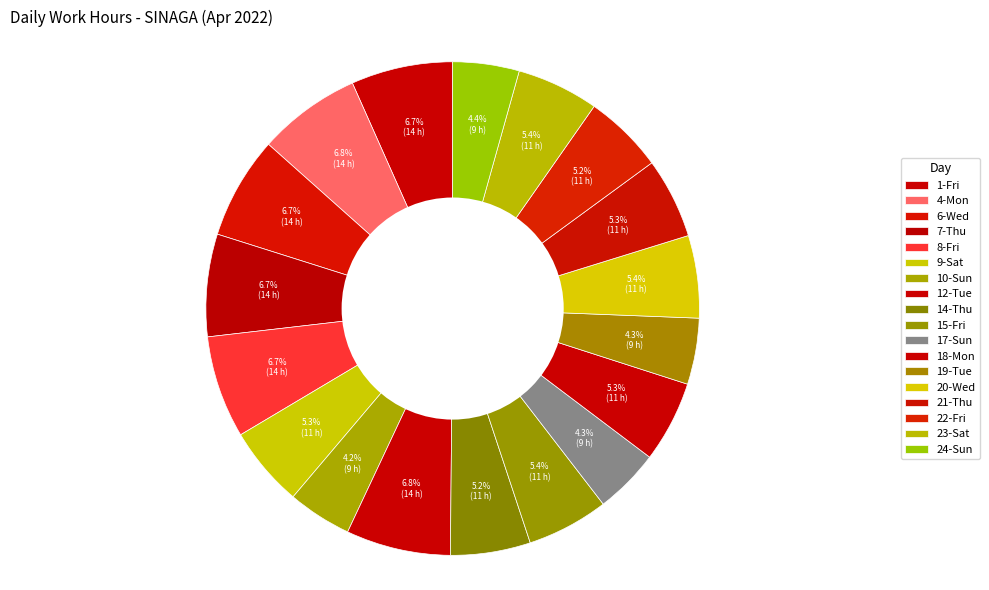

Does 4-Mon account for over 50% of the chart?

No